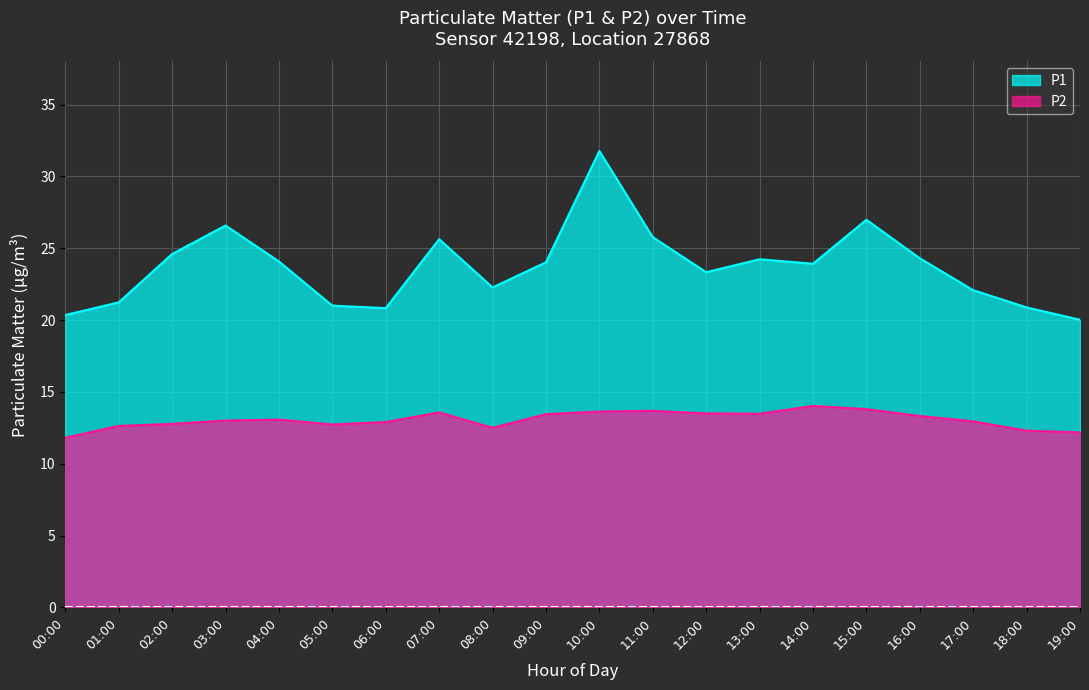

At which category does P1 reach its first local valley?

06:00